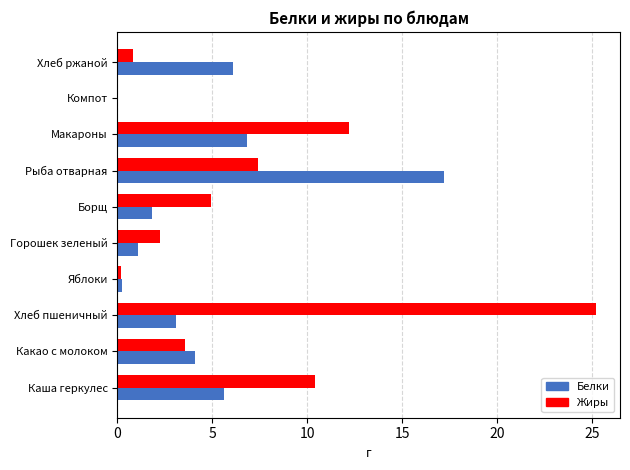

What is the total value across all series at Хлеб ржаной?

6.9